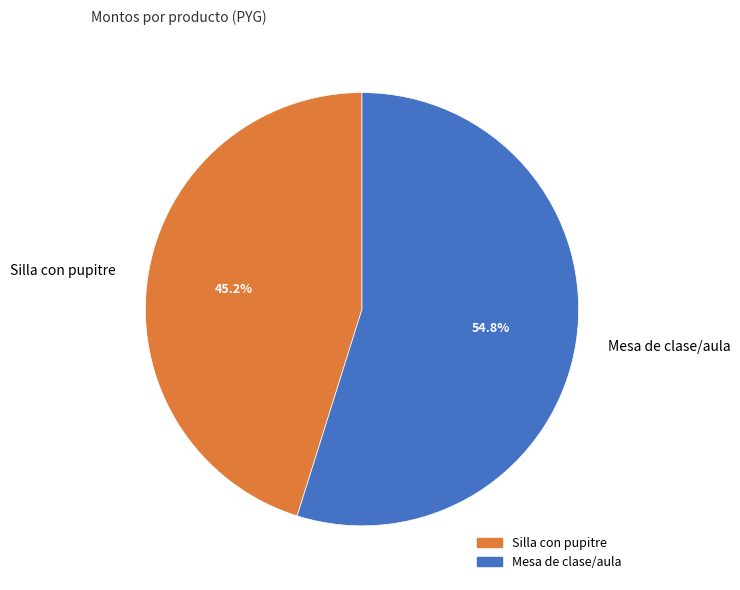

Do Silla con pupitre and Mesa de clase/aula together represent more than half of the pie?

Yes